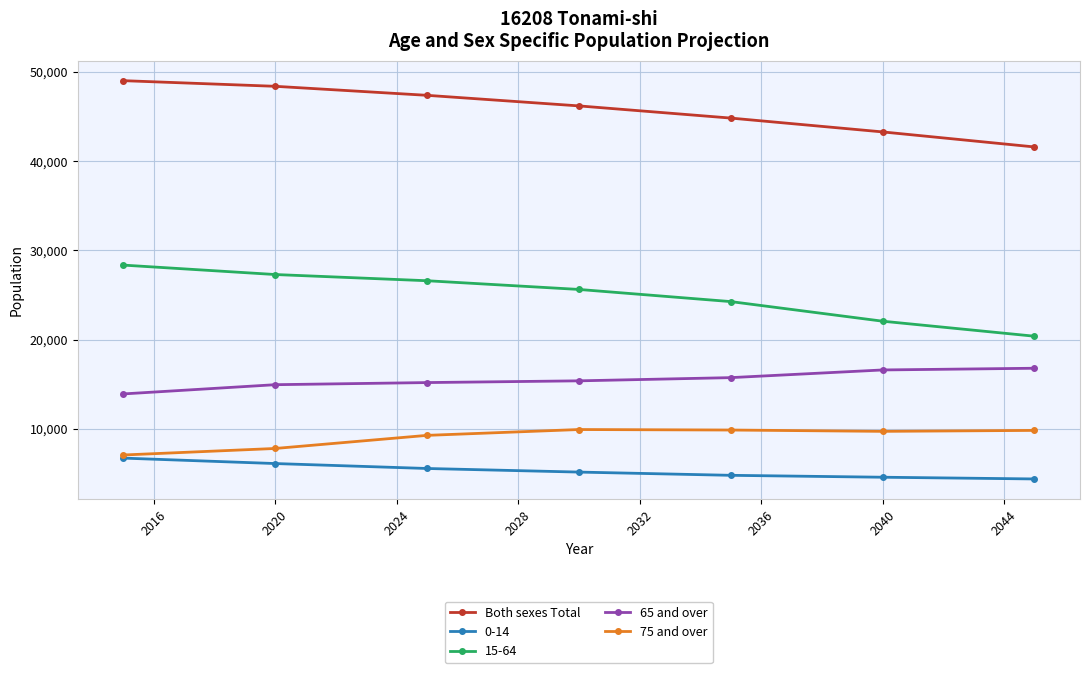

Does the chart have visible grid lines?

Yes